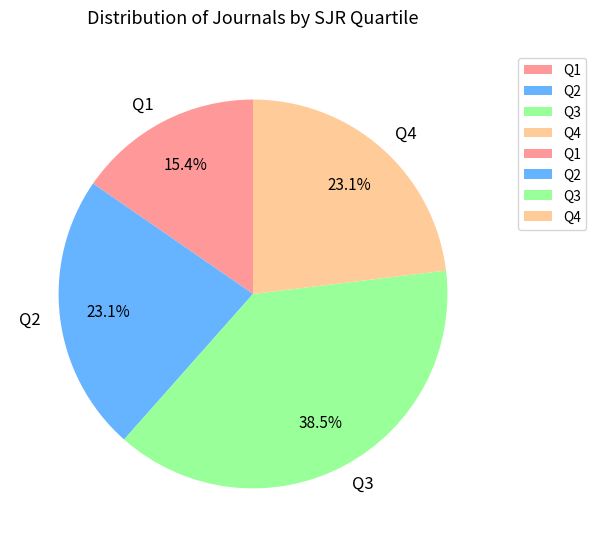

To the nearest percent, what is the average slice percentage?

25%